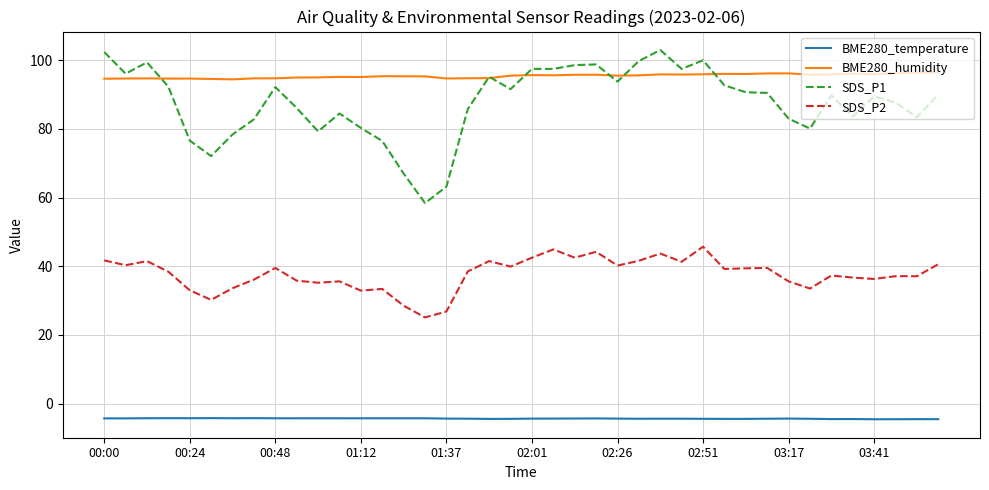

Which series has the widest spread of values?

SDS_P1